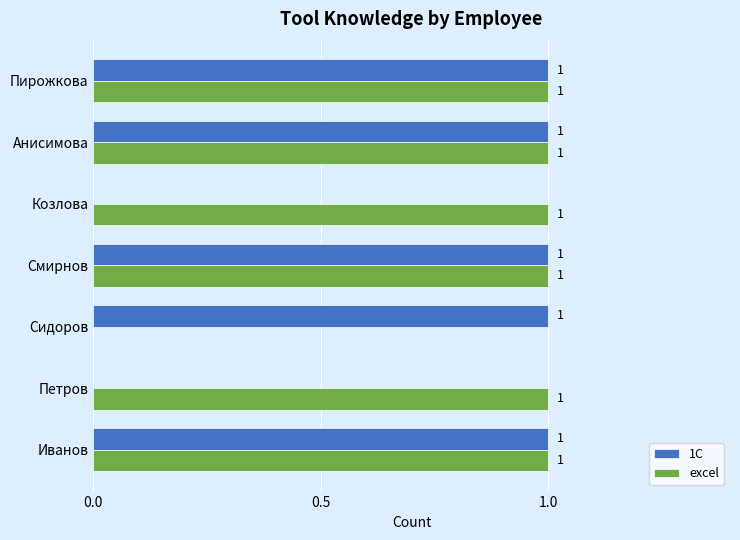

Where is excel nearest to the value 0?

Сидоров